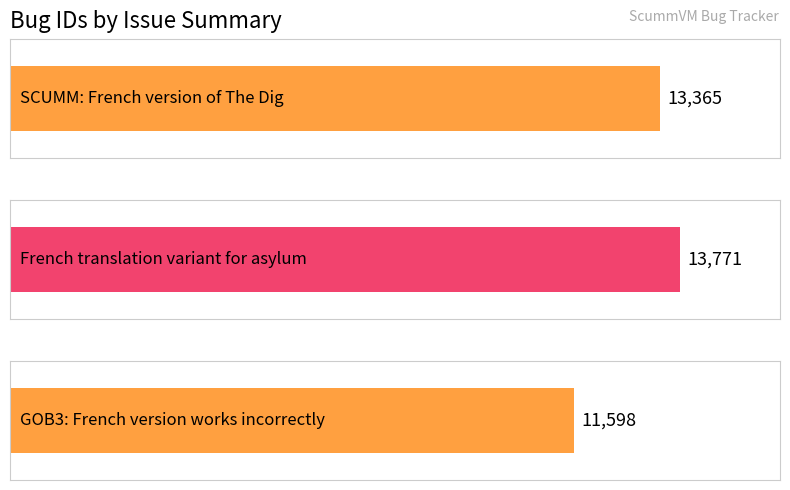

What is the maximum value shown in the chart?

13771